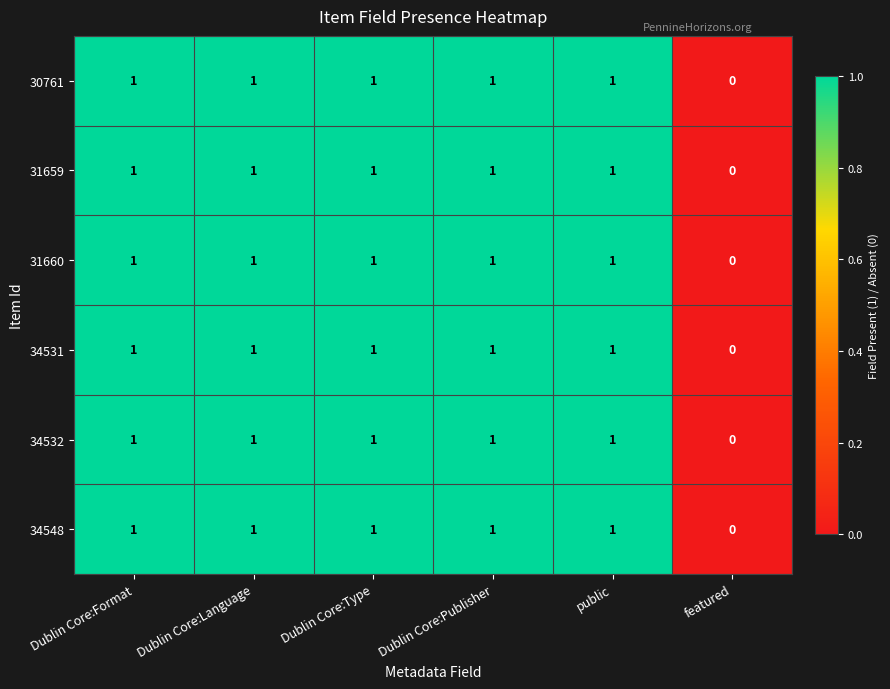

How many positive values does the 31660 series have?

5